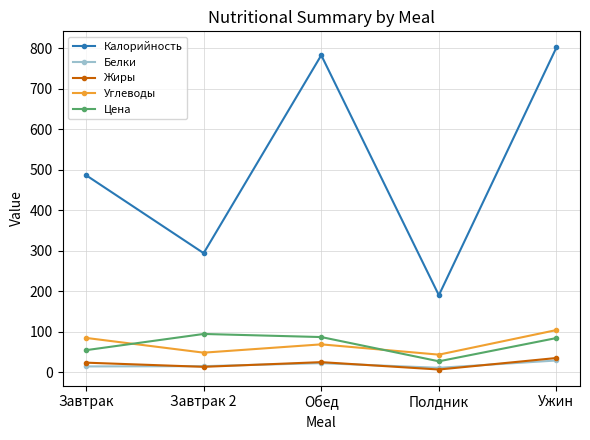

Which series changed the most between Завтрак and Ужин?

Калорийность